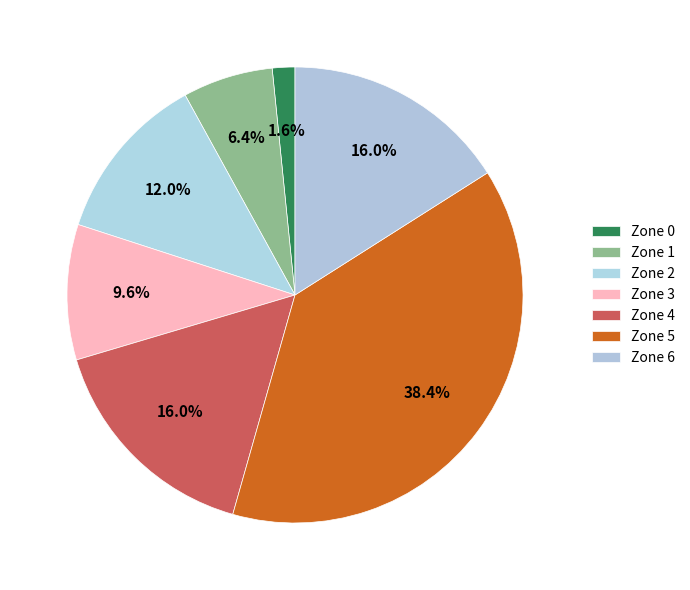

To the nearest percent, what portion does Zone 0 represent?

2%